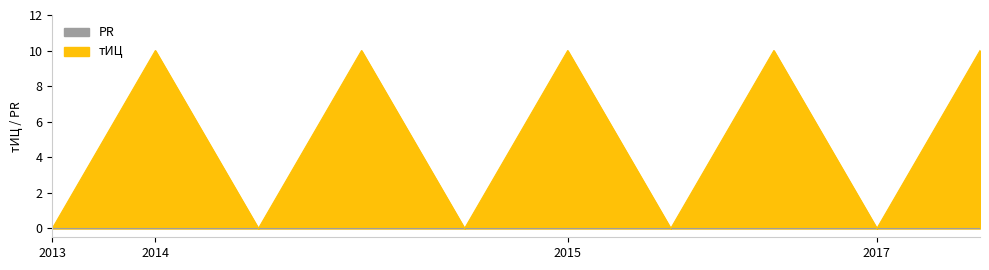

Is it true that the value at 2014-05-27 is -5?

False